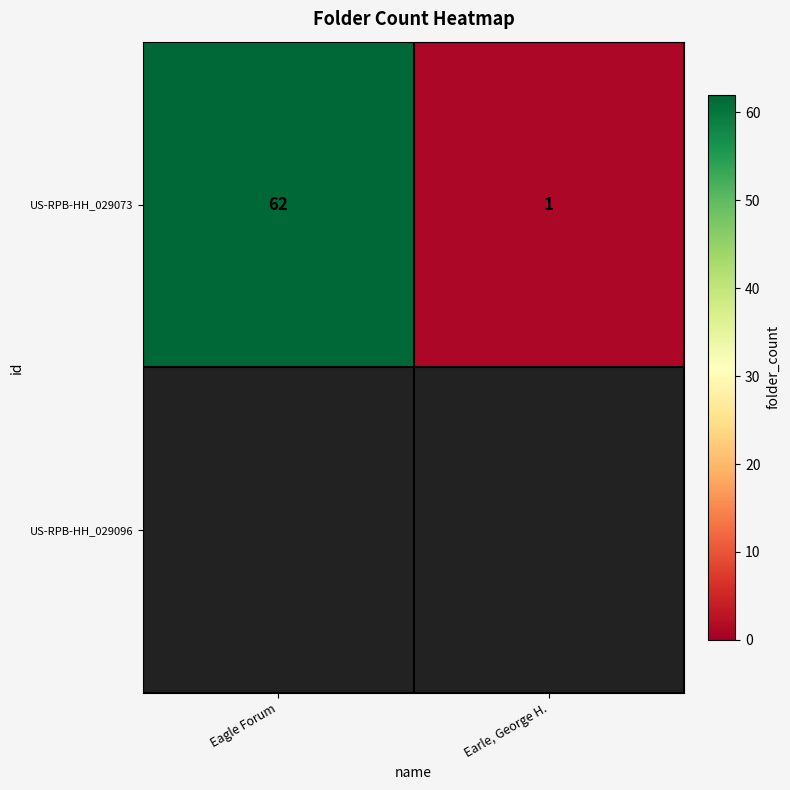

How many categories are shown in the chart?

2